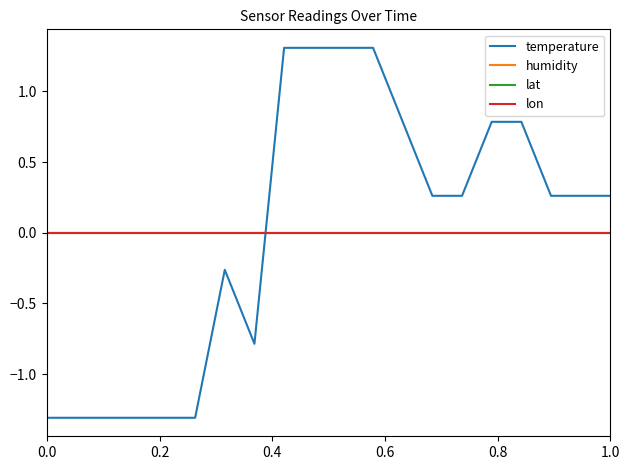

True or false: lat and humidity intersect in this chart.

False